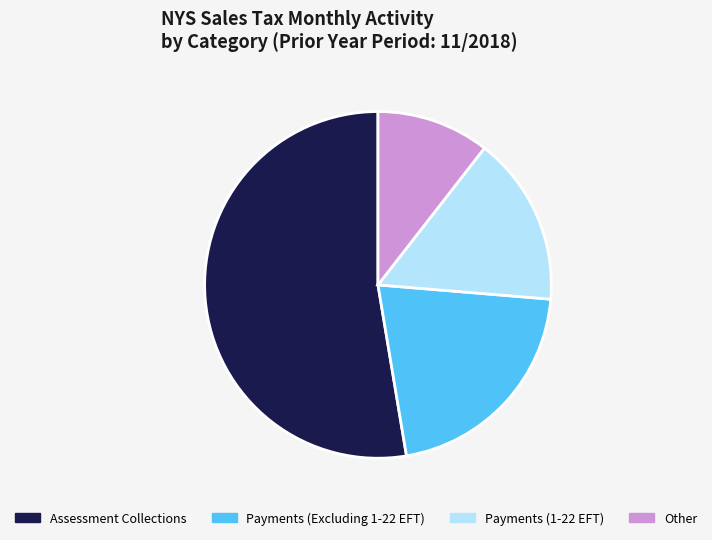

Which slice is the smallest?

Other